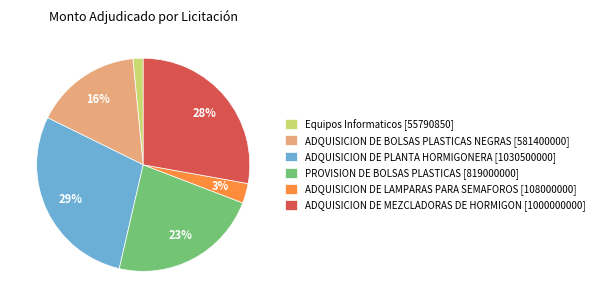

Does Equipos Informaticos [55790850] account for over 50% of the chart?

No